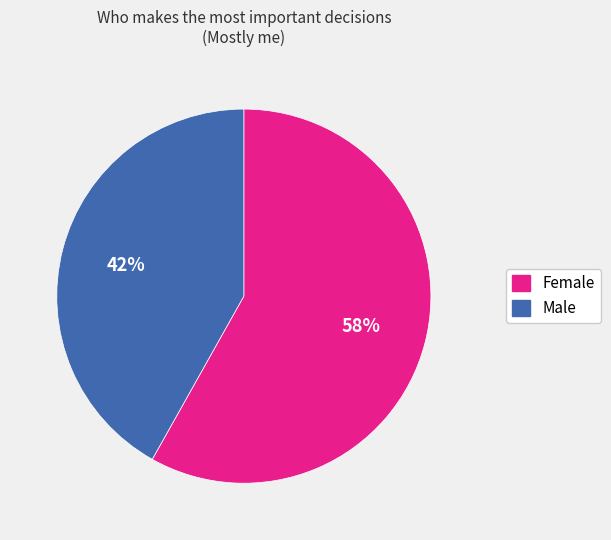

What is the ratio of the value at Female to the value at Male?

1.4